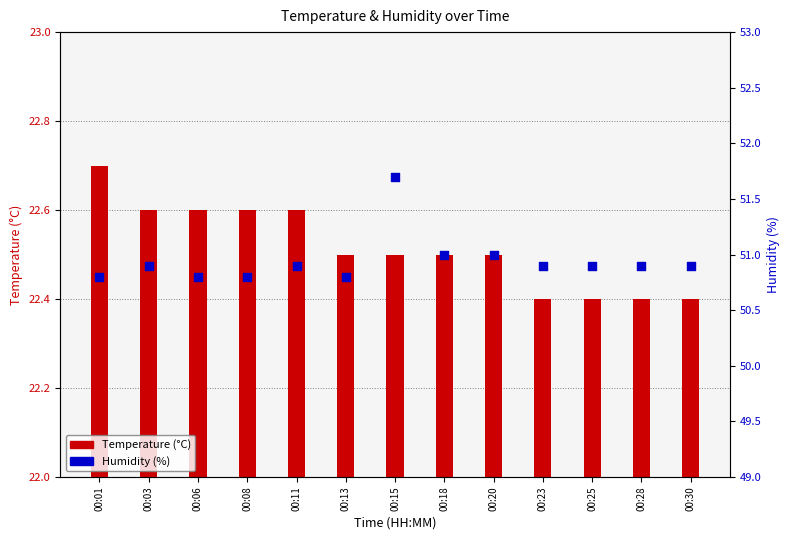

At how many categories does at least one series exceed 36?

13